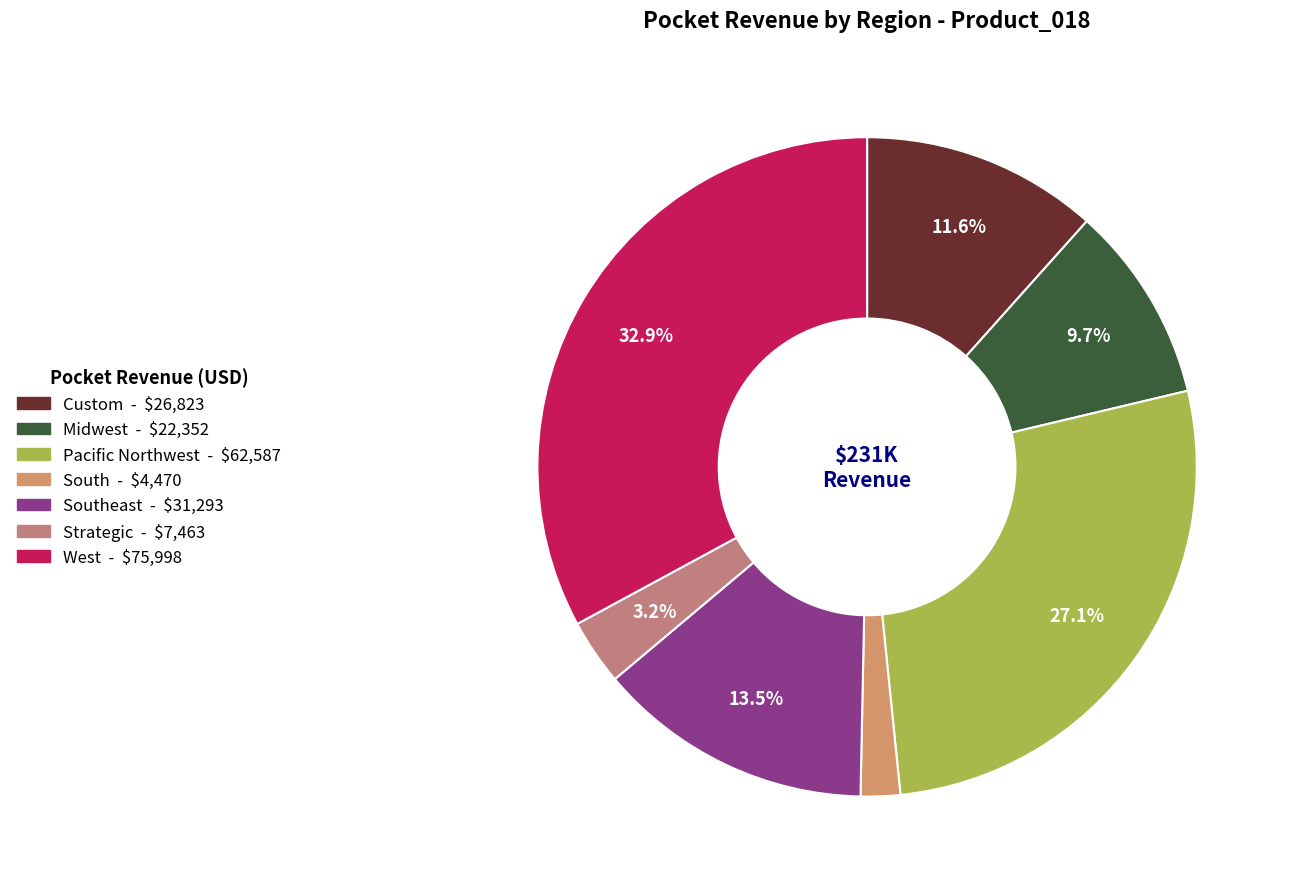

Rank the categories by value from highest to lowest.

West, Pacific Northwest, Southeast, Custom, Midwest, Strategic, South